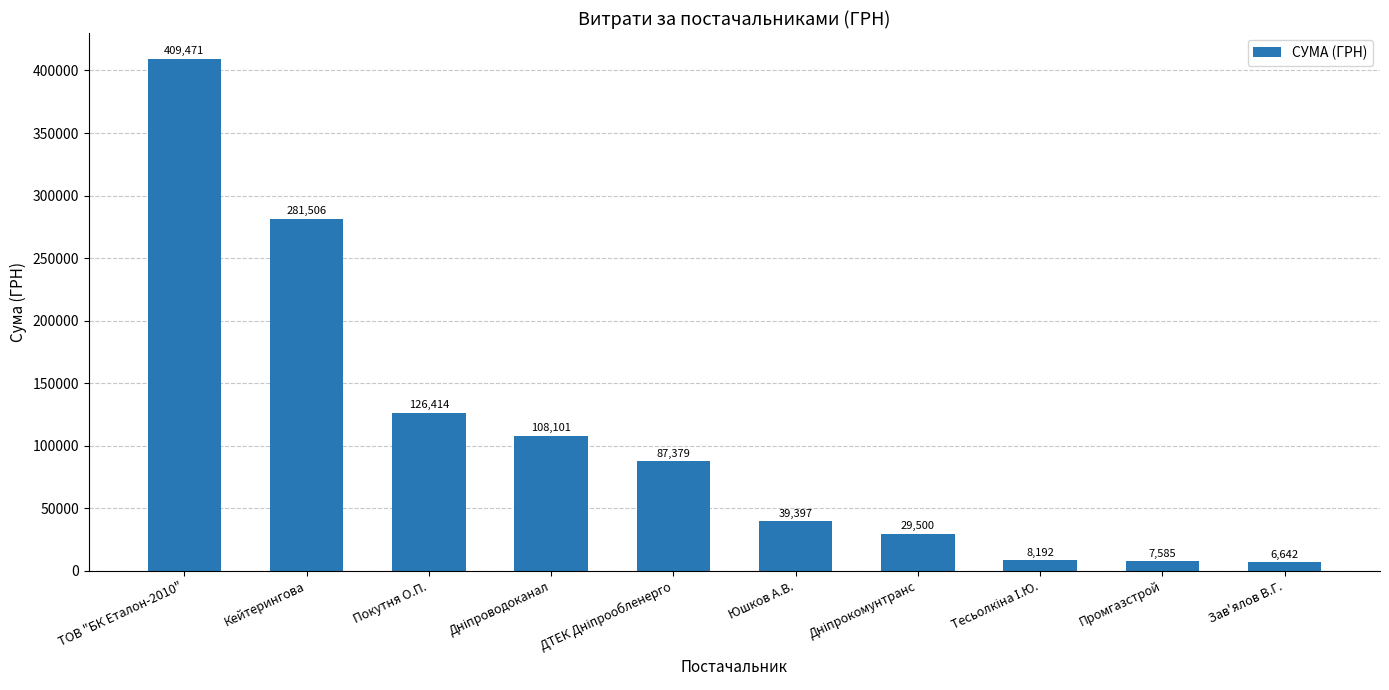

What is the smallest value displayed?

6642.0